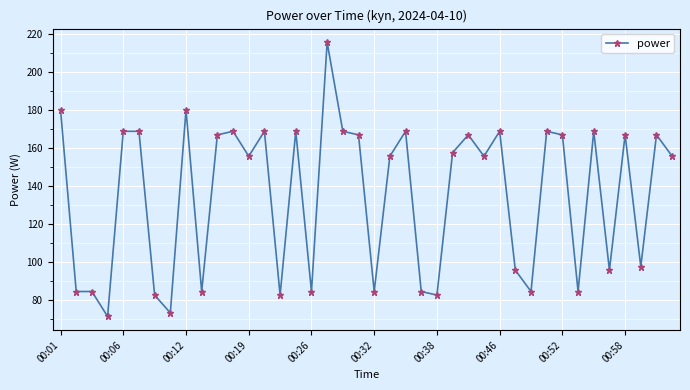

How many lines are shown in the chart?

1